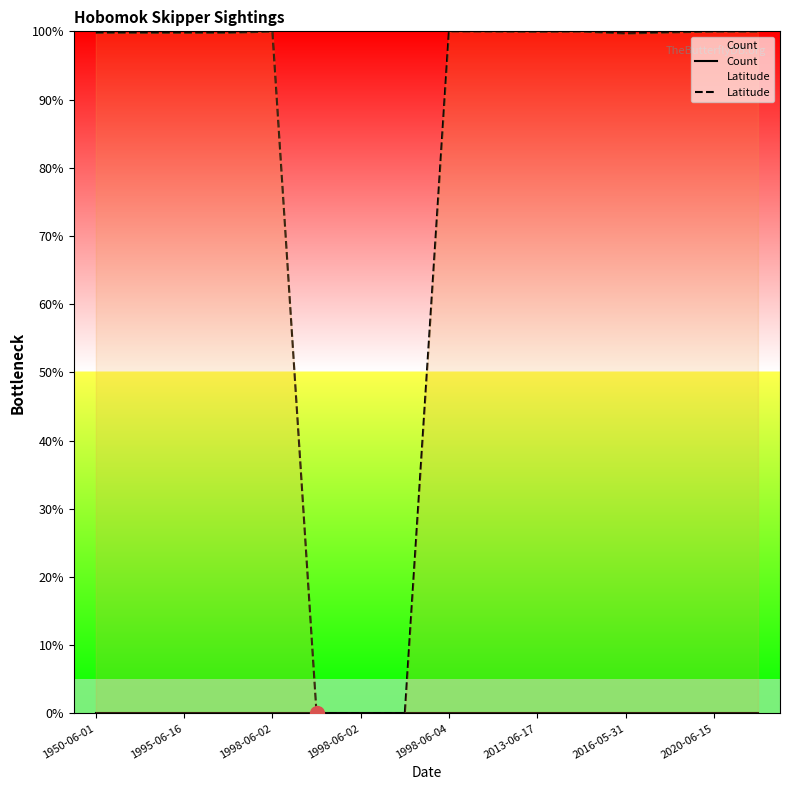

Which category has the lowest value in the Count series?

1950-06-01